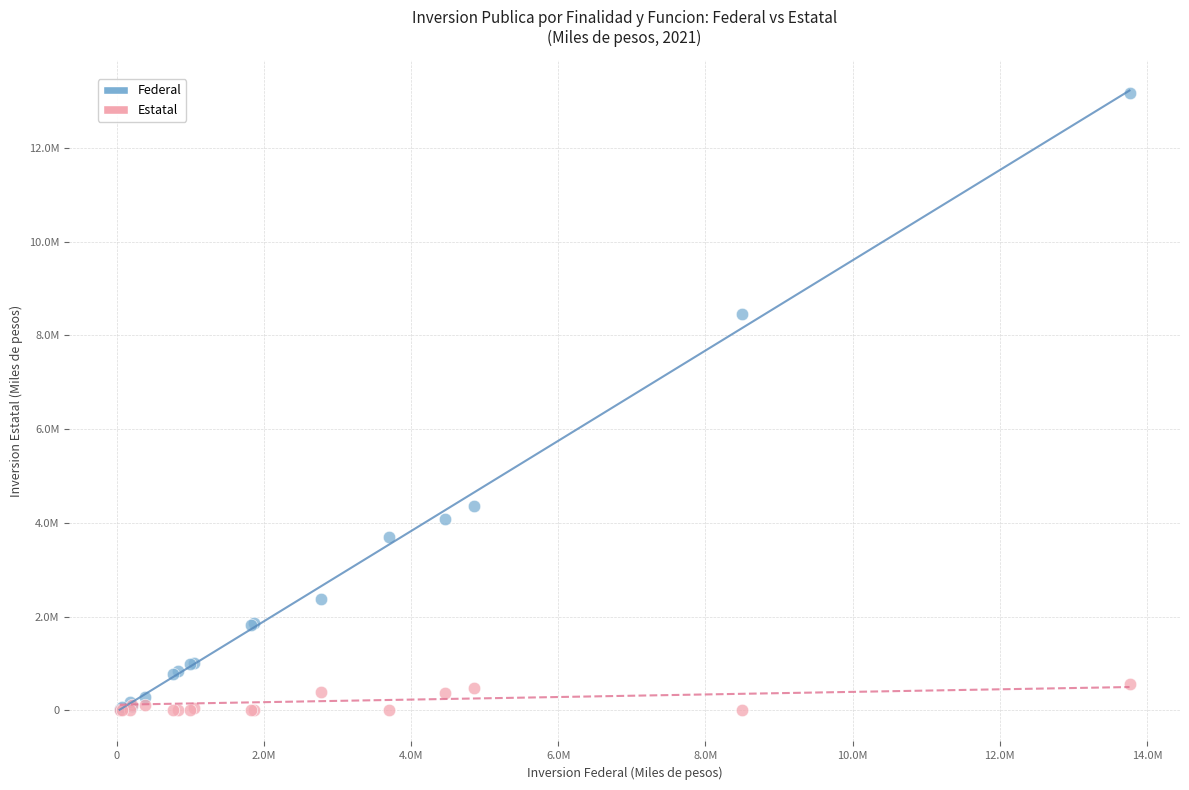

What are all the series names shown in the legend?

Federal, Estatal